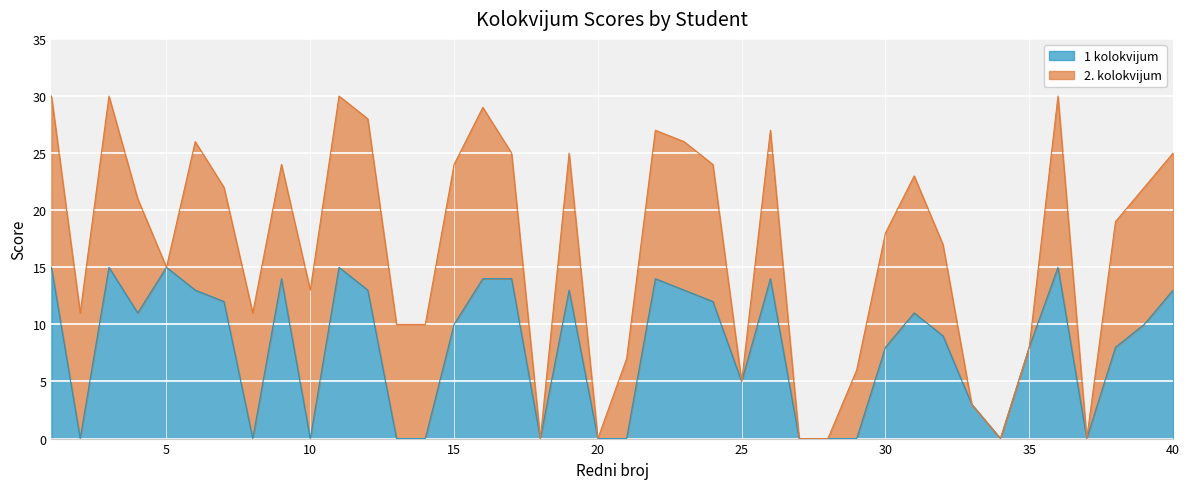

Which has a higher value, 35 or 7?

7